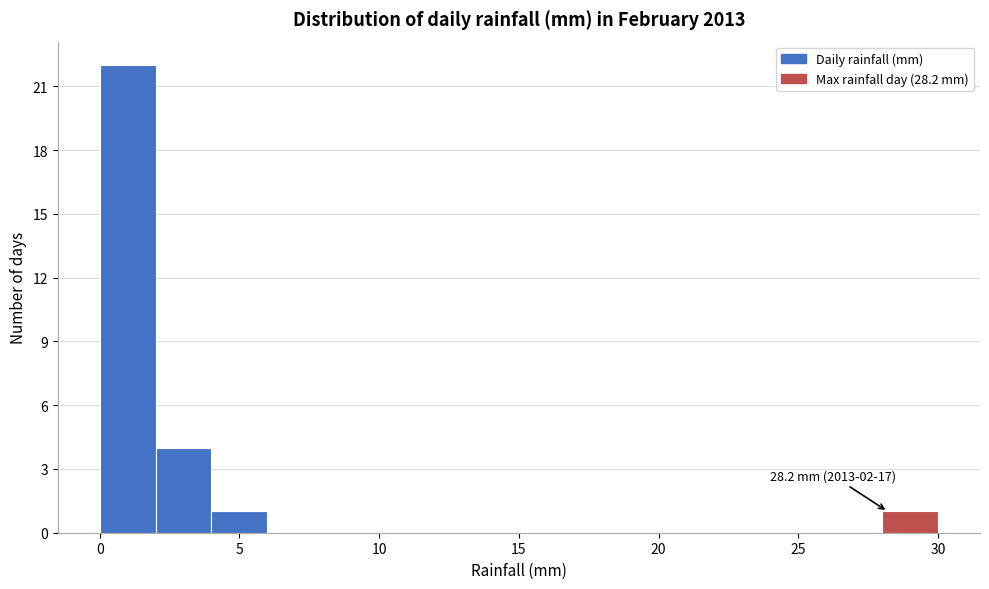

Over which range of the x-axis is the bar tallest?

0 to 2